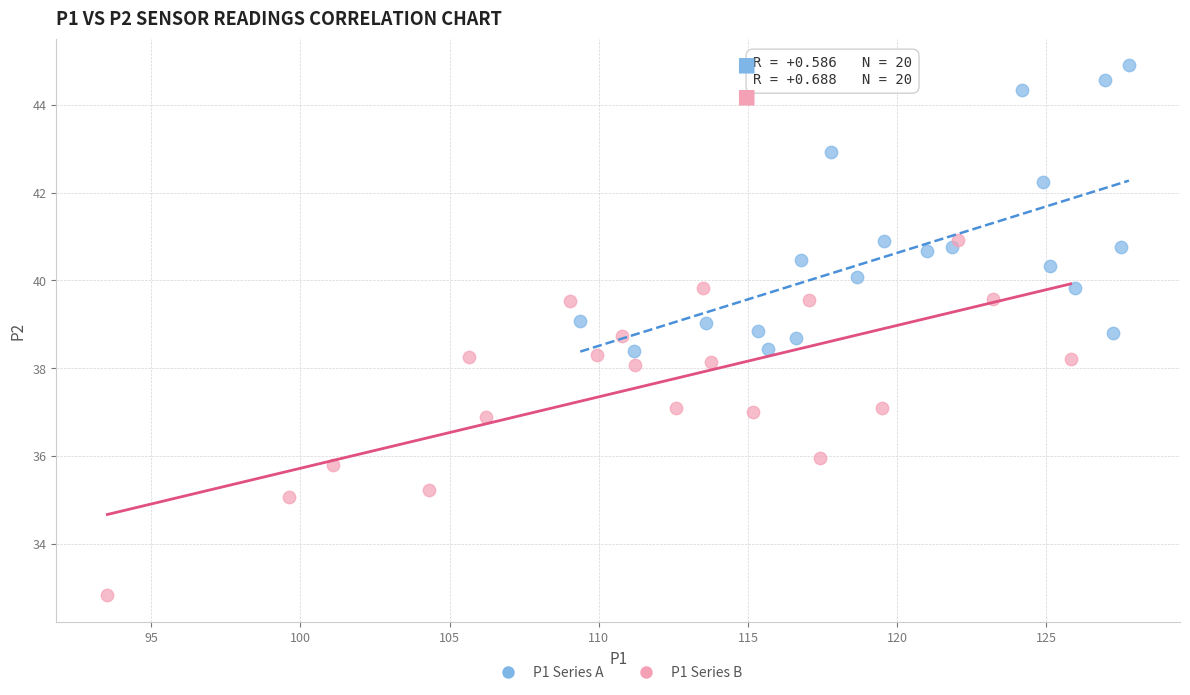

Which series contains the highest Y value?

P1 Series A